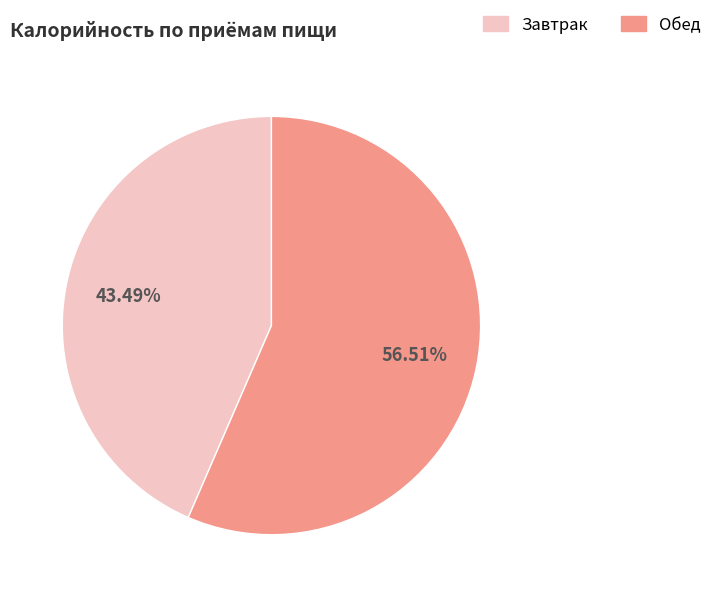

To the nearest percent, what portion does Завтрак represent?

43%